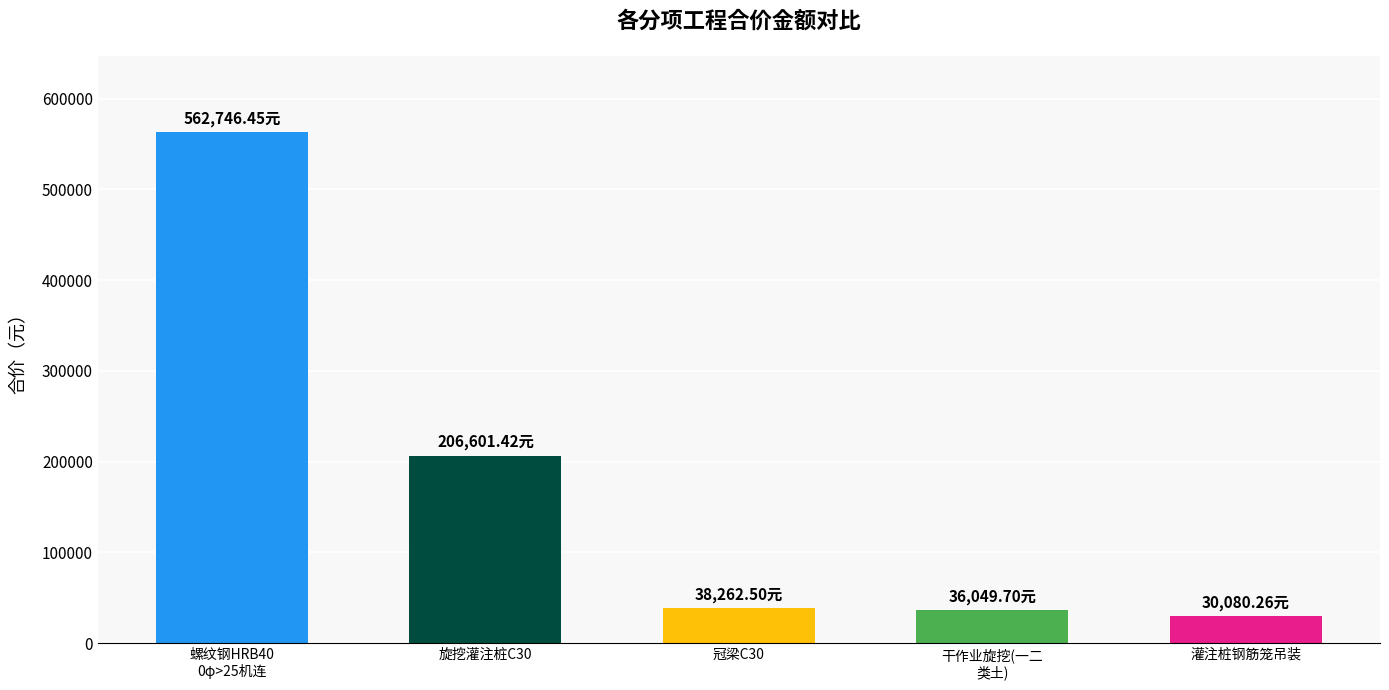

How many values are below 38262?

2